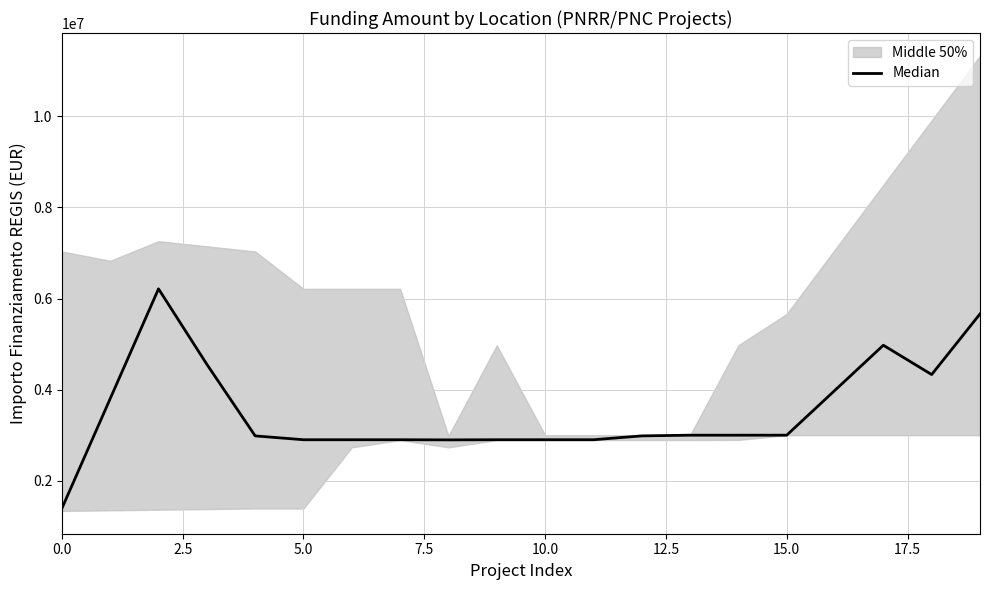

Count the number of categories in the chart.

20